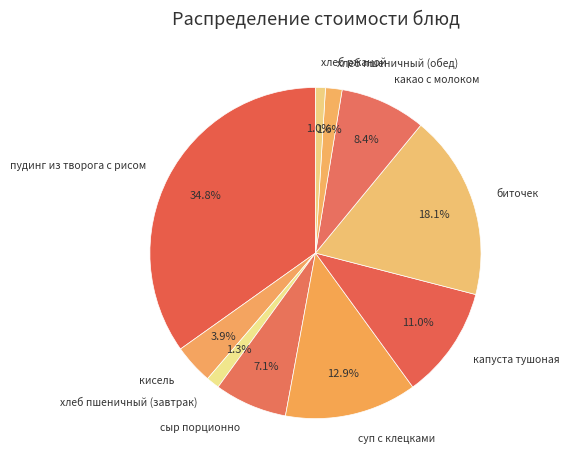

Is the sum of сыр порционно and биточек greater than half?

No